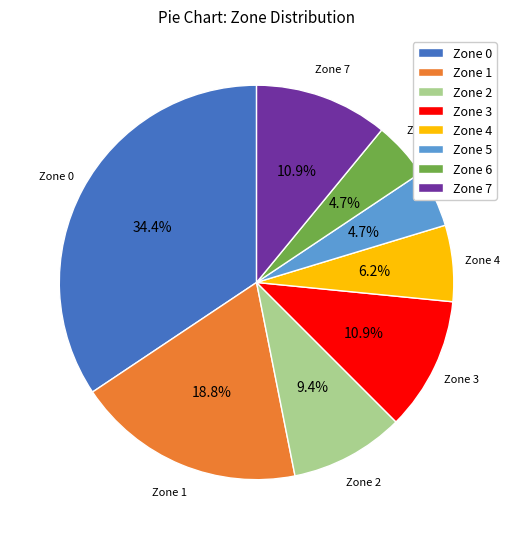

Does Zone 4 account for over 50% of the chart?

No